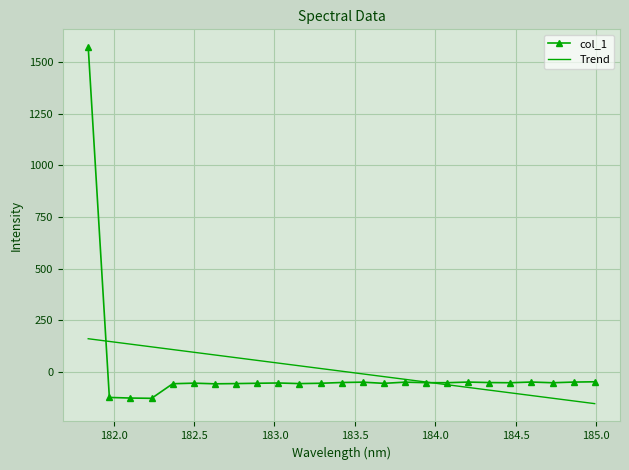

What is the maximum value shown in the chart?

1570.9